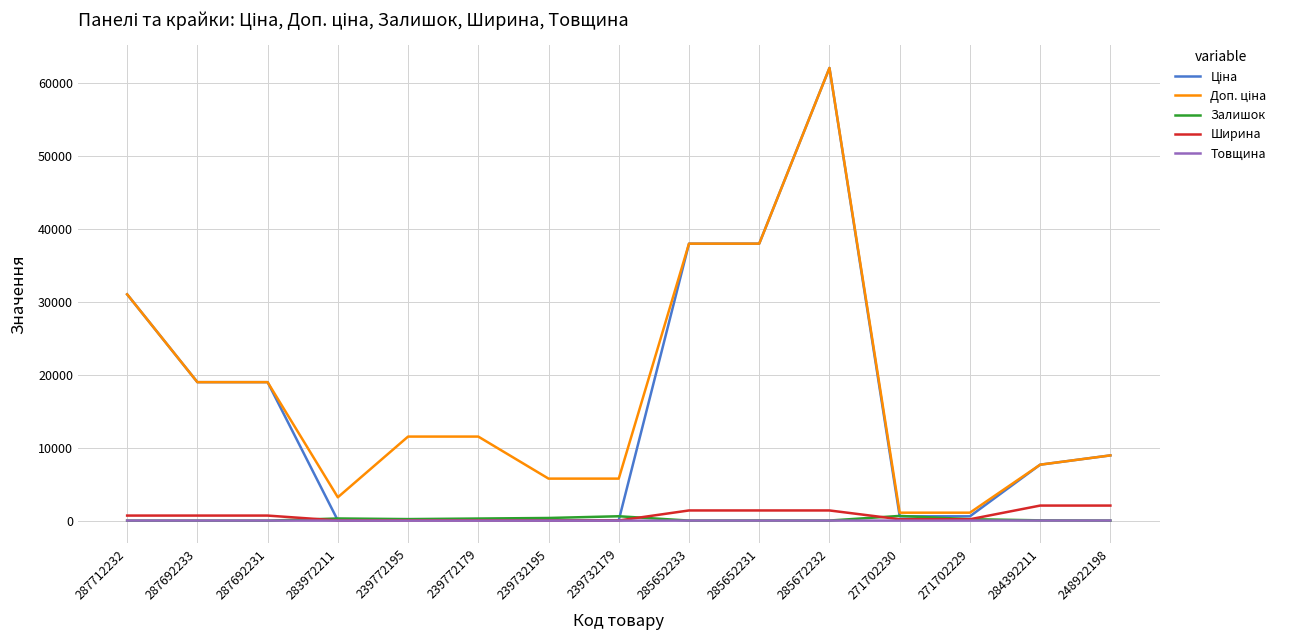

What position from the right is 248922198?

1